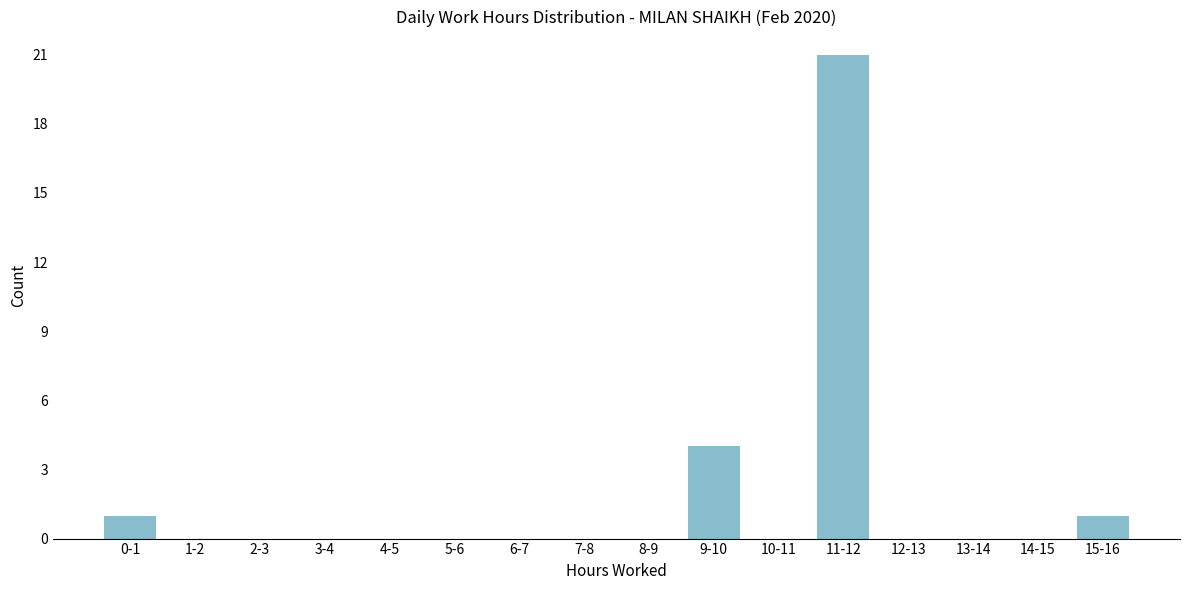

Reading left to right, list all the values displayed in this chart.

0-1=1	1-2=0	2-3=0	3-4=0	4-5=0	5-6=0	6-7=0	7-8=0	8-9=0	9-10=4	10-11=0	11-12=21	12-13=0	13-14=0	14-15=0	15-16=1